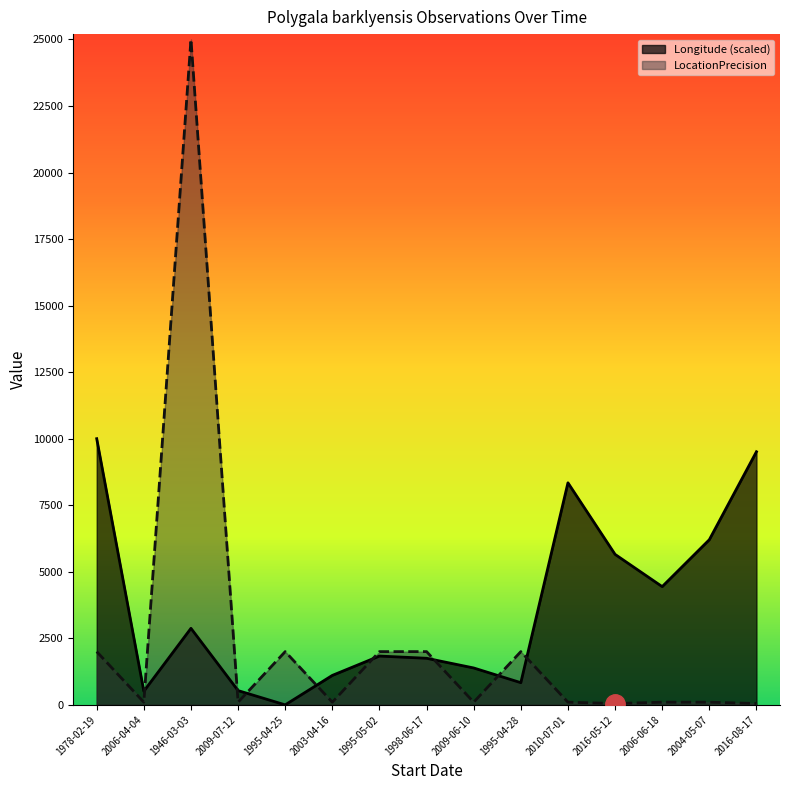

What is the maximum value shown in the chart?

25000.0